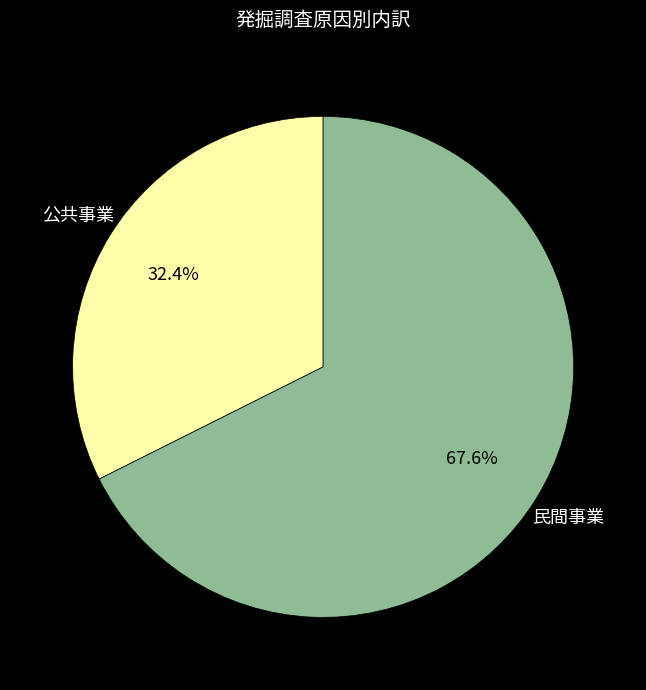

Is there any slice that represents more than half of the pie?

Yes